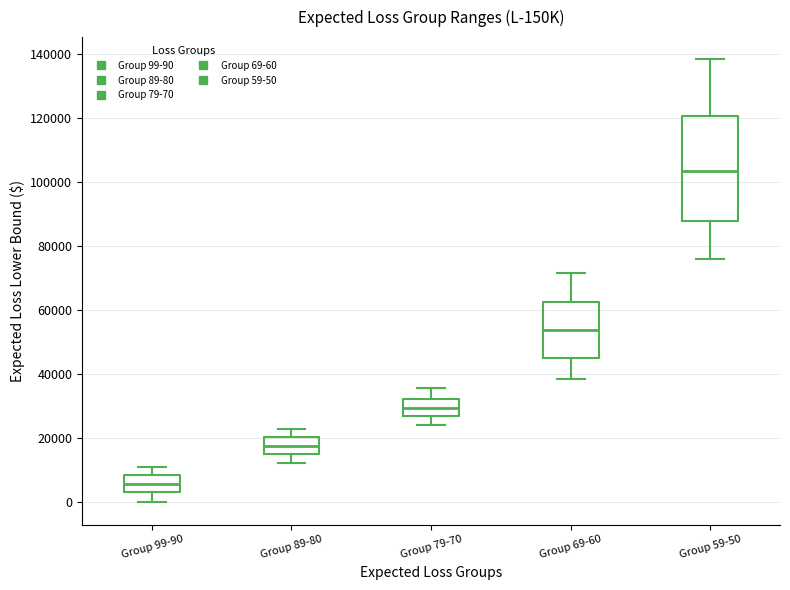

Which box has the lowest median line?

Group 99-90